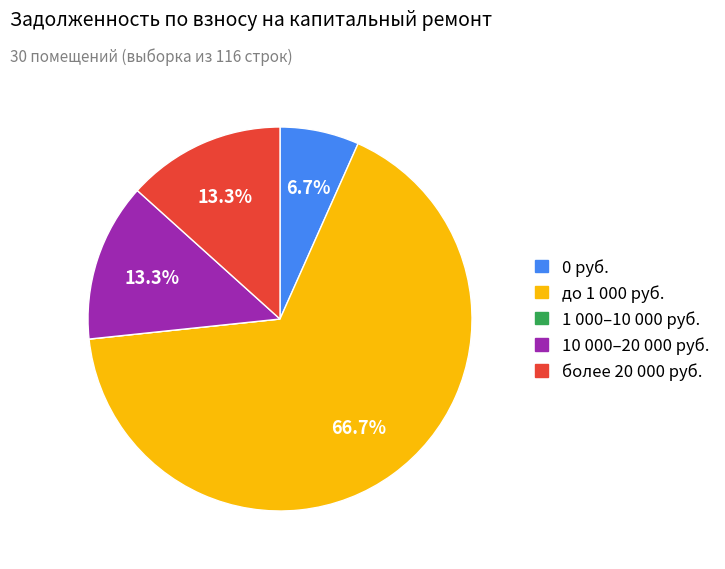

Is there a majority slice in this chart?

Yes